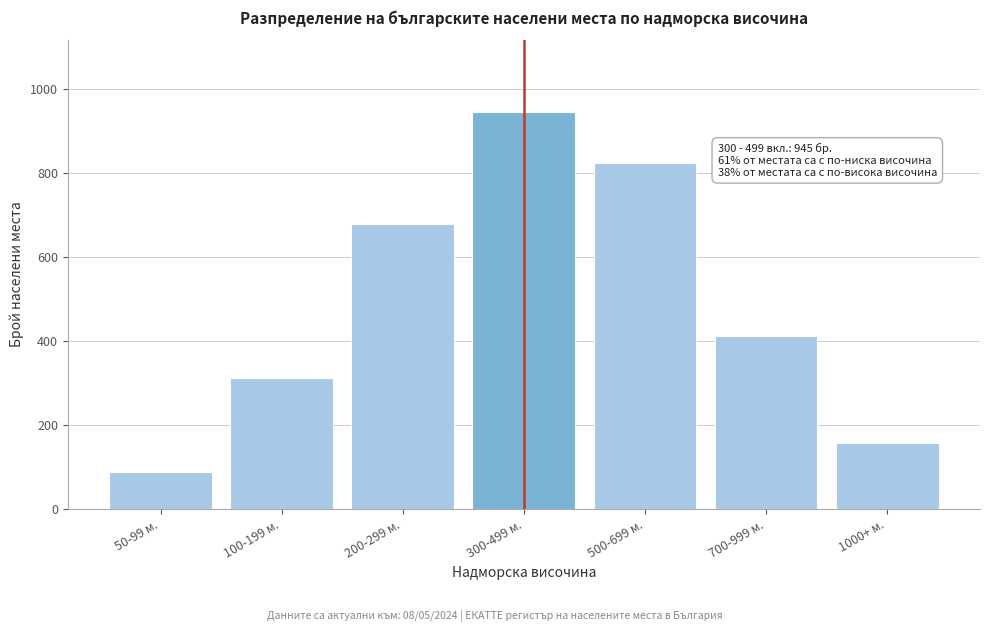

Reading right to left, list all the values displayed in this chart.

156	412	823	945	678	312	89